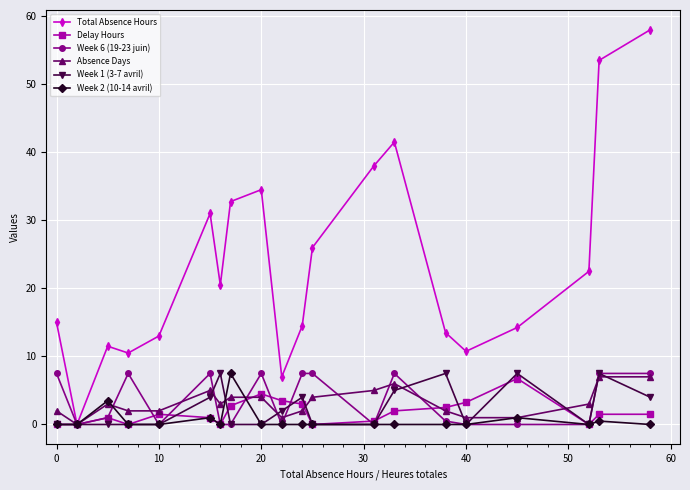

Which series has the widest spread of values?

Total Absence Hours